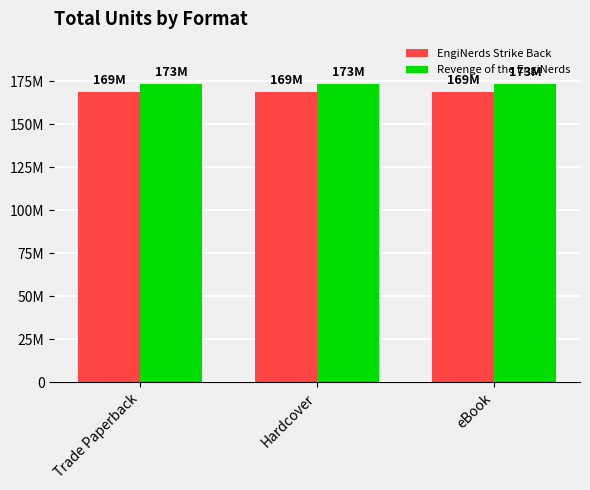

Does the chart contain stacked bars?

No